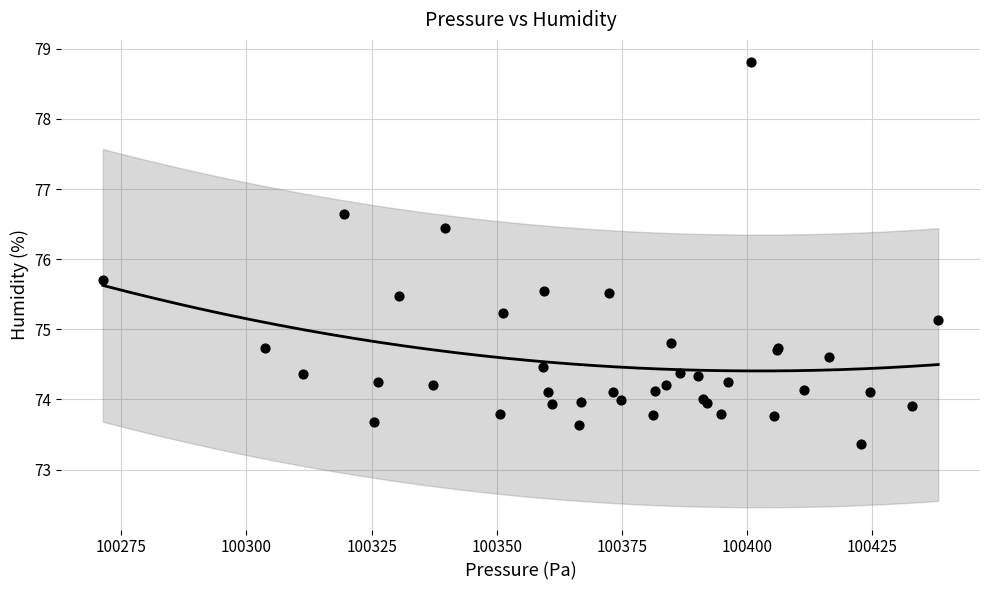

What Y value in the scatter plot is closest to 76?

75.7